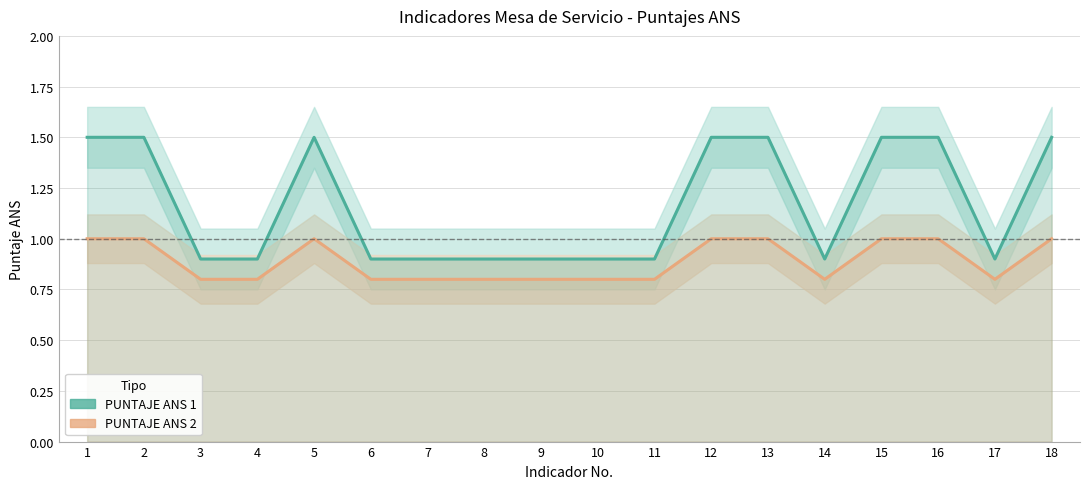

What is the average value of the PUNTAJE ANS 1 series?

1.2